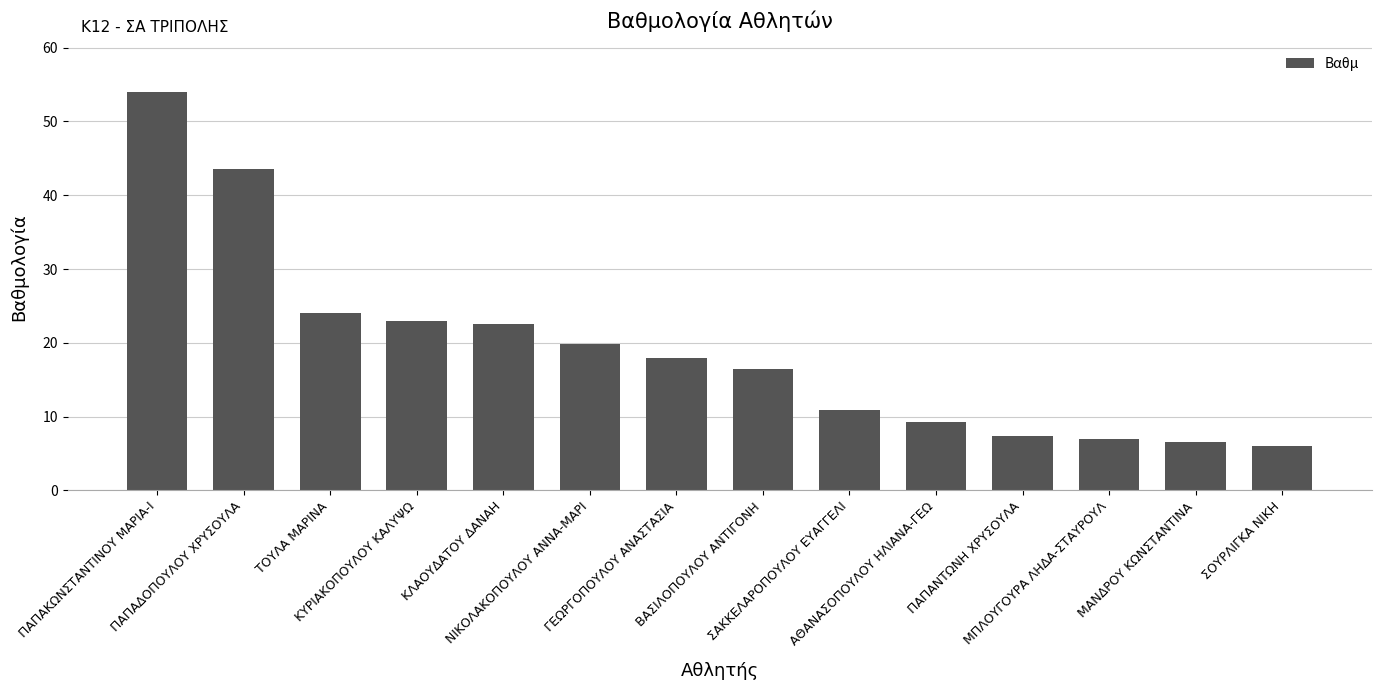

How many data points are less than 18?

7